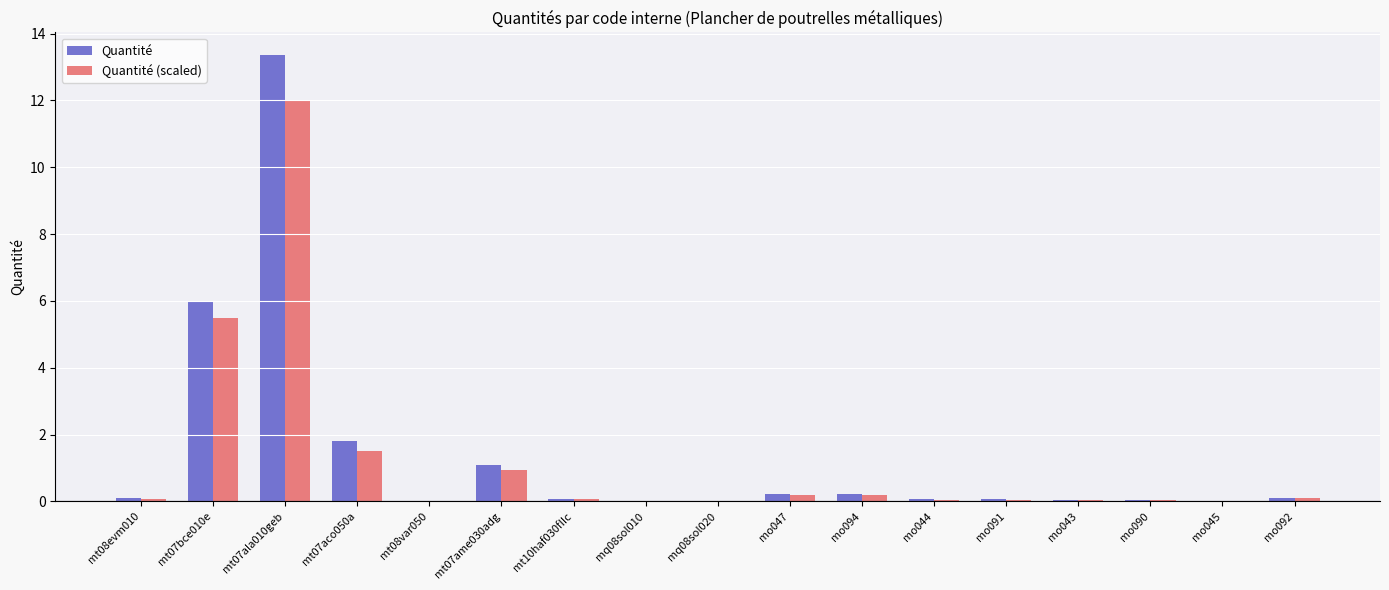

The Quantité series shows 13.4 at mt07ala010geb. True or false?

True